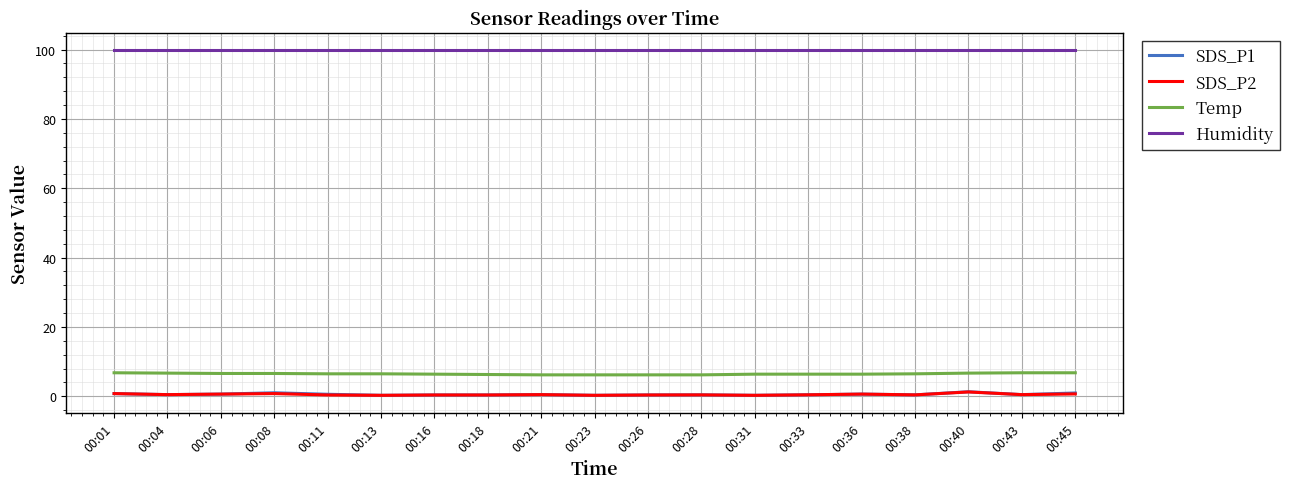

Is this an area chart (filled region under the line)?

No